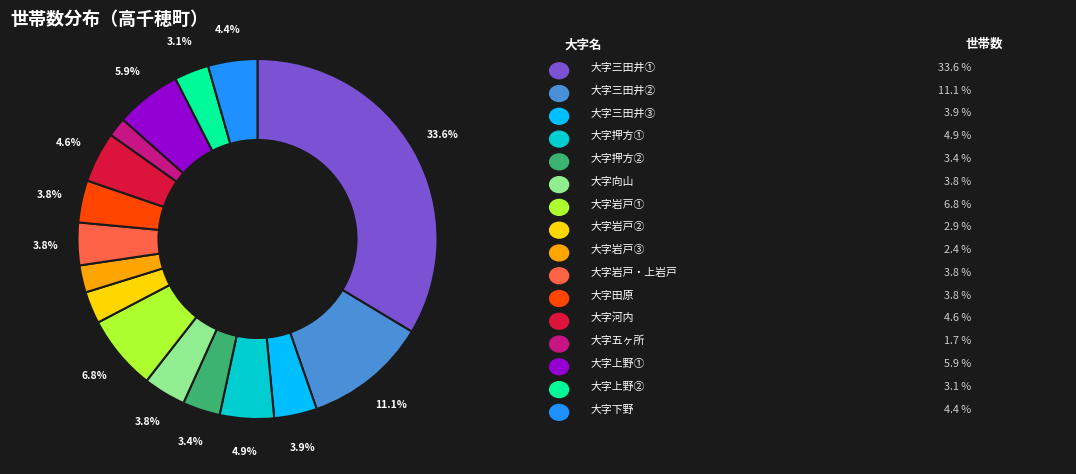

Is there a majority slice in this chart?

No